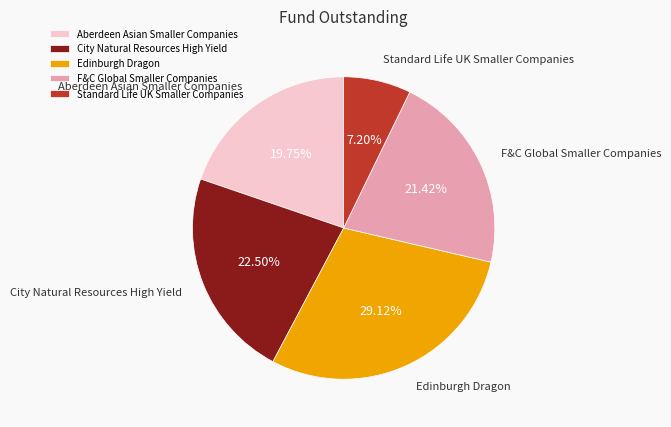

Rank the categories by value from highest to lowest.

Edinburgh Dragon, City Natural Resources High Yield, F&C Global Smaller Companies, Aberdeen Asian Smaller Companies, Standard Life UK Smaller Companies